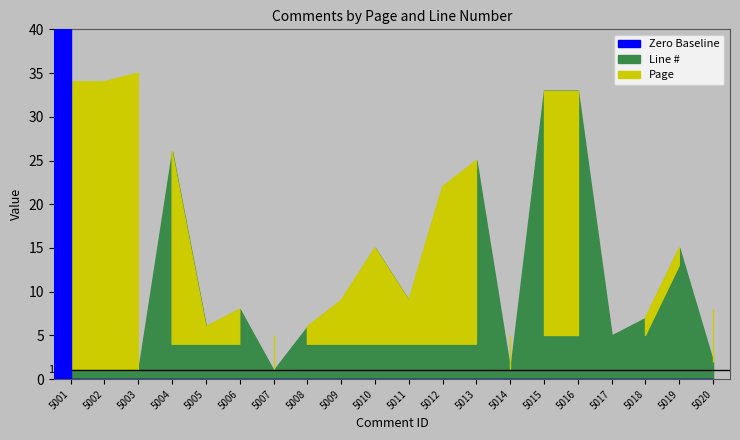

Rank the series by their average value, from lowest to highest.

Page, Line #